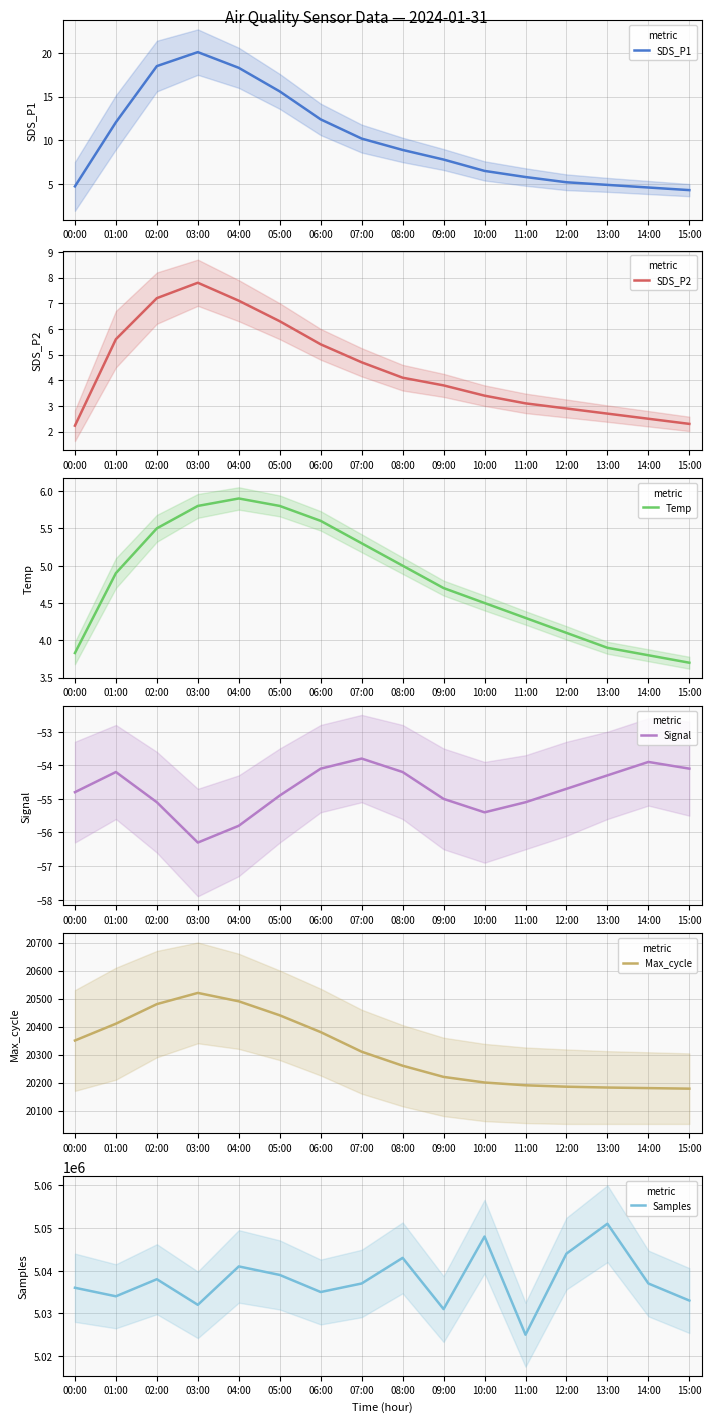

Between 00:00 and 10:00, which is larger?

10:00